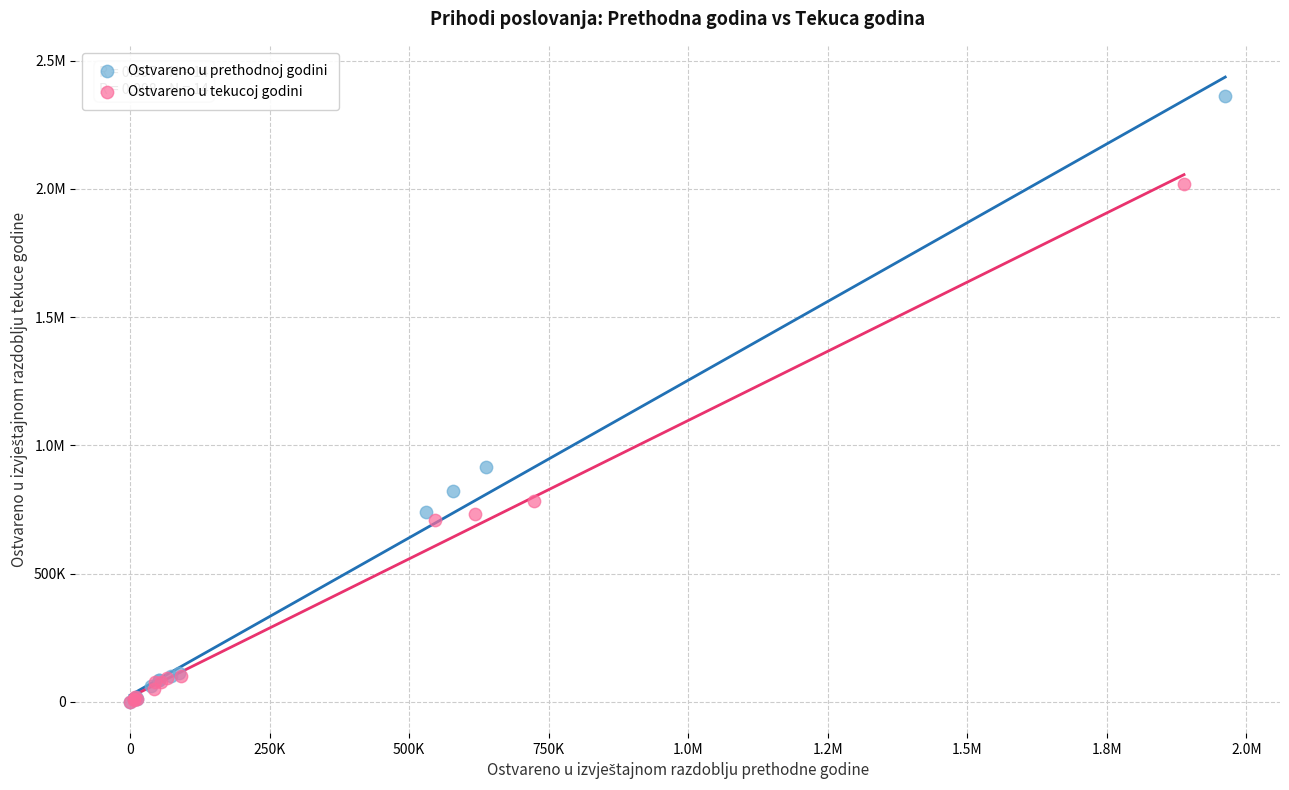

What are all the series names shown in the legend?

Ostvareno u prethodnoj godini, Ostvareno u tekucoj godini